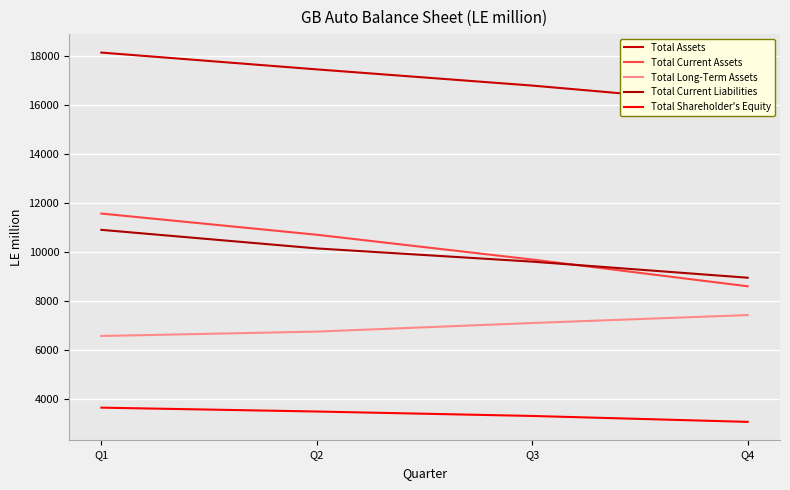

True or false: Total Shareholder's Equity and Total Current Liabilities intersect in this chart.

False